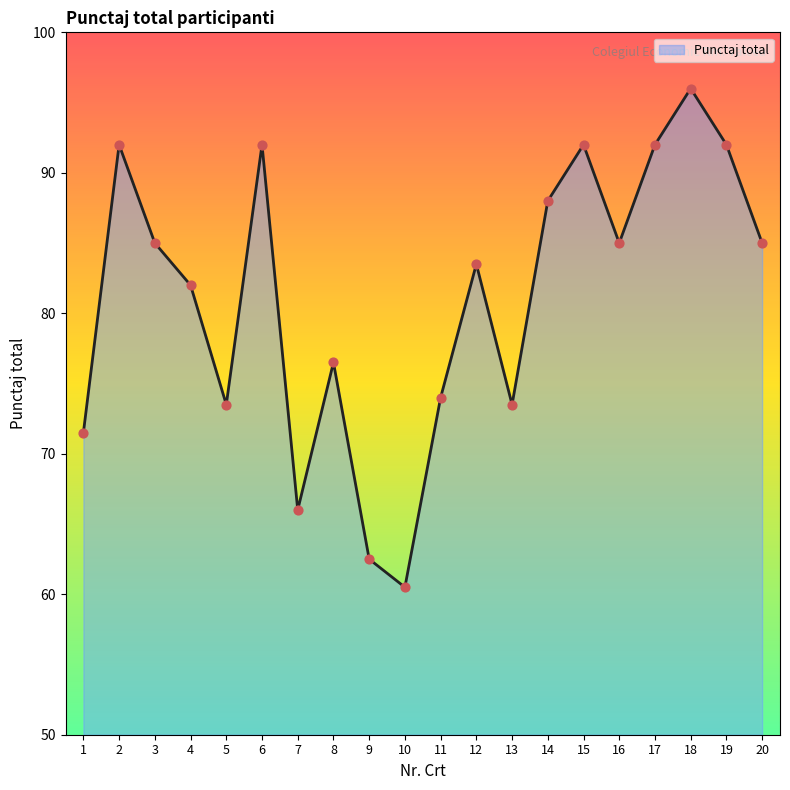

What is the change in value from 3 to 15?

+7.0